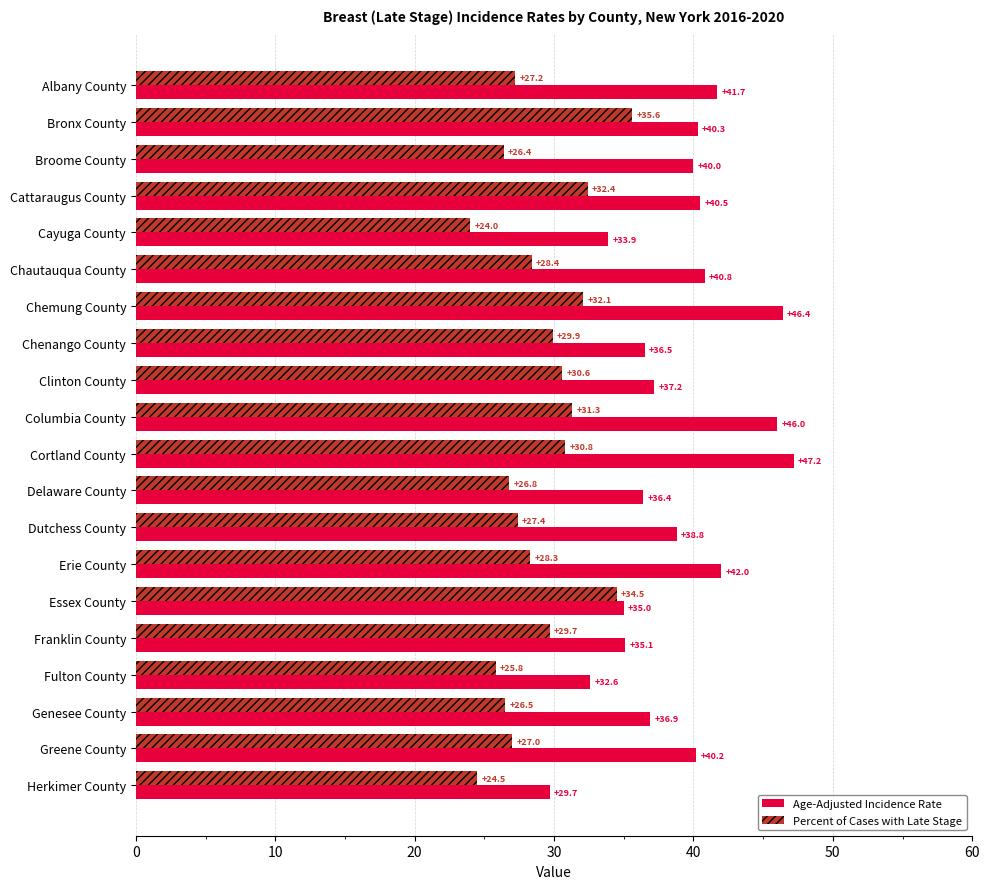

The Age-Adjusted Incidence Rate series shows 25.5 at Chenango County. True or false?

False